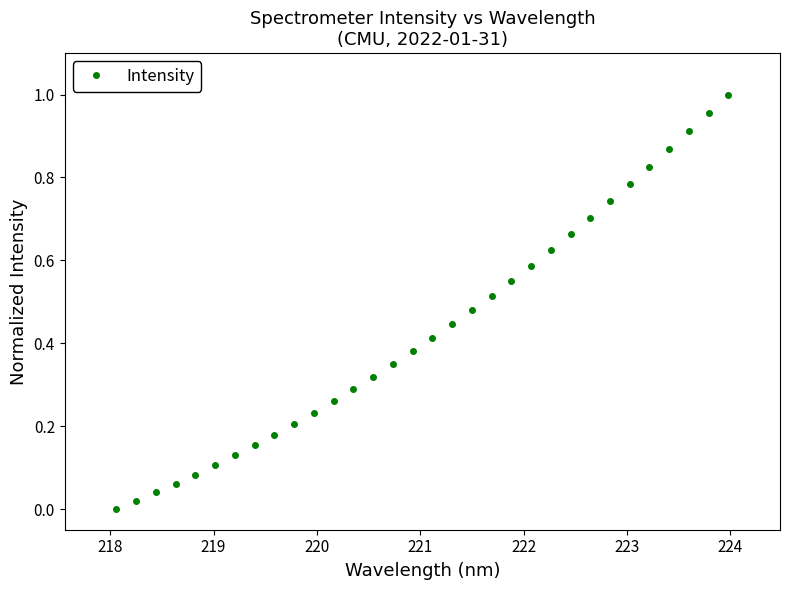

True or false: there are more than 2 points higher than both neighbors.

False